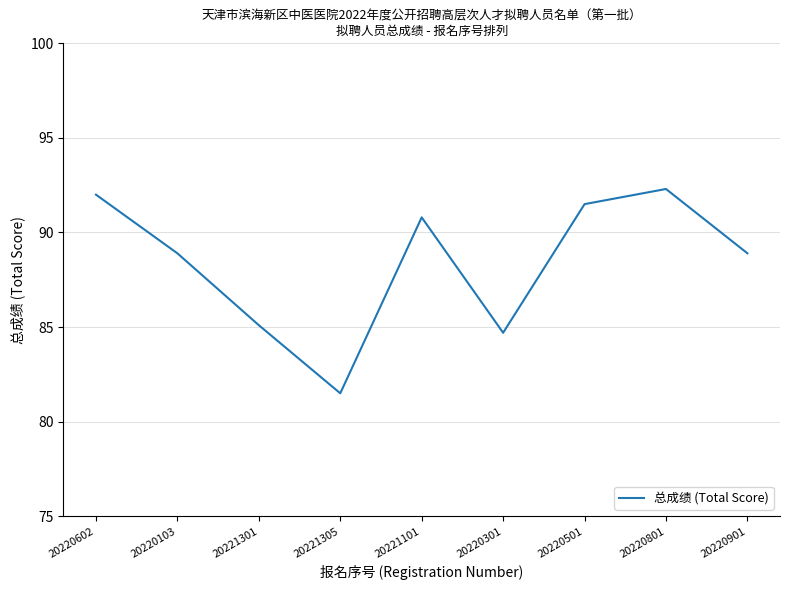

Which has a higher value, 20220801 or 20220301?

20220801